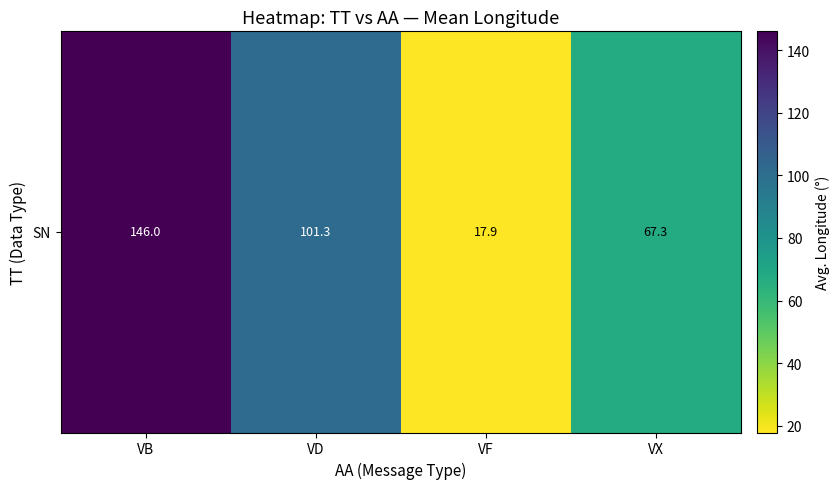

Between VX and VB, which is larger?

VB